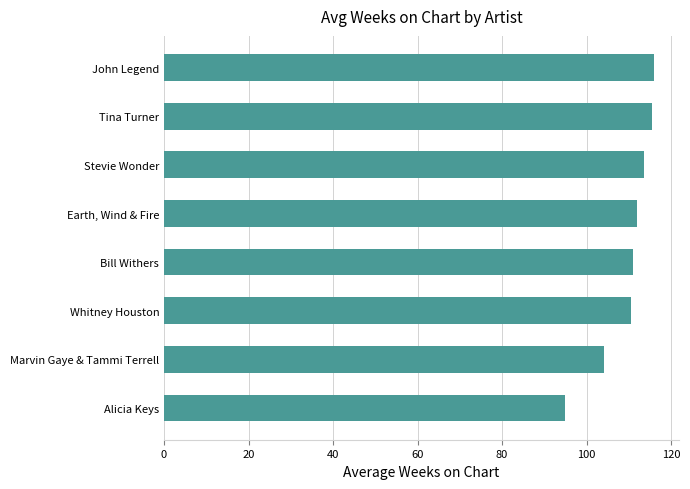

What is the difference between the maximum and minimum values?

21.0